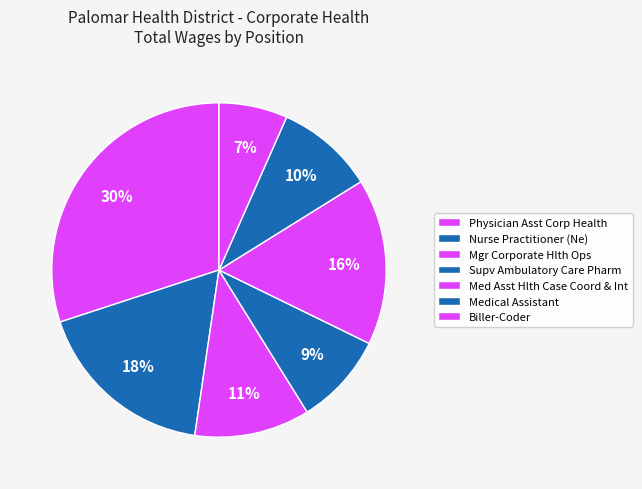

Is there a majority slice in this chart?

No